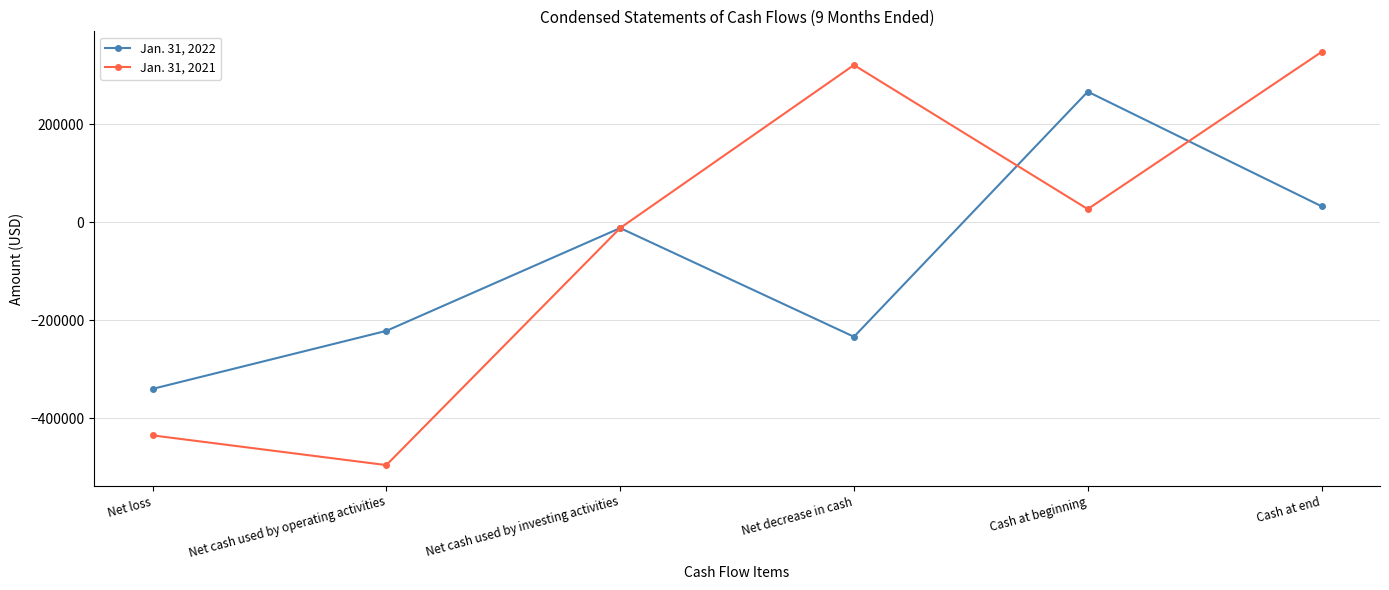

Reading left to right, list all the values displayed in this chart.

Jan. 31, 2022: Net loss=-339823	Net cash used by operating activities=-221542	Net cash used by investing activities=-12000	Net decrease in cash=-233542	Cash at beginning=265944	Cash at end=32402
Jan. 31, 2021: Net loss=-434535	Net cash used by operating activities=-495119	Net cash used by investing activities=-12000	Net decrease in cash=320199	Cash at beginning=26617	Cash at end=346816